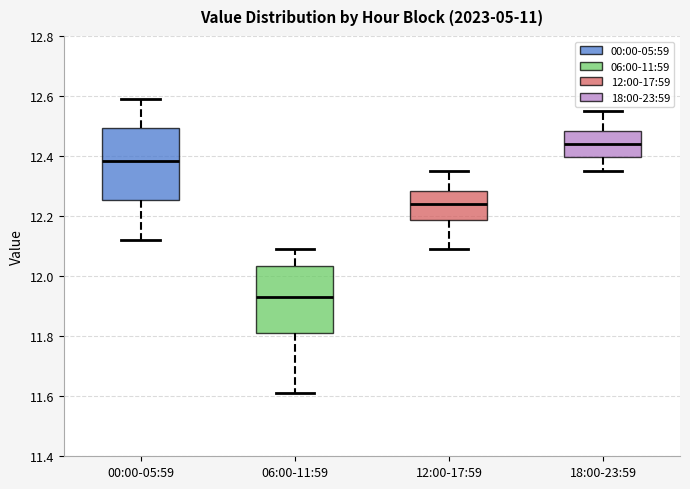

Reading left to right, transcribe this box plot: for each box, give where its median line is, the range the box spans, and where its two whiskers end, as read against the y-axis. The values are not printed on the chart, so give them approximately, as read against the axis.

00:00-05:59: median 12.38, box 12.26 to 12.50, whiskers 12.12 to 12.60
06:00-11:59: median 11.94, box 11.82 to 12.04, whiskers 11.62 to 12.10
12:00-17:59: median 12.24, box 12.18 to 12.28, whiskers 12.10 to 12.36
18:00-23:59: median 12.44, box 12.40 to 12.48, whiskers 12.36 to 12.56